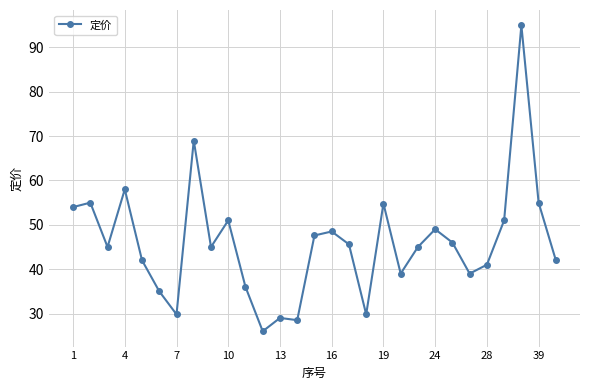

What is the difference between the maximum and minimum values?

69.0